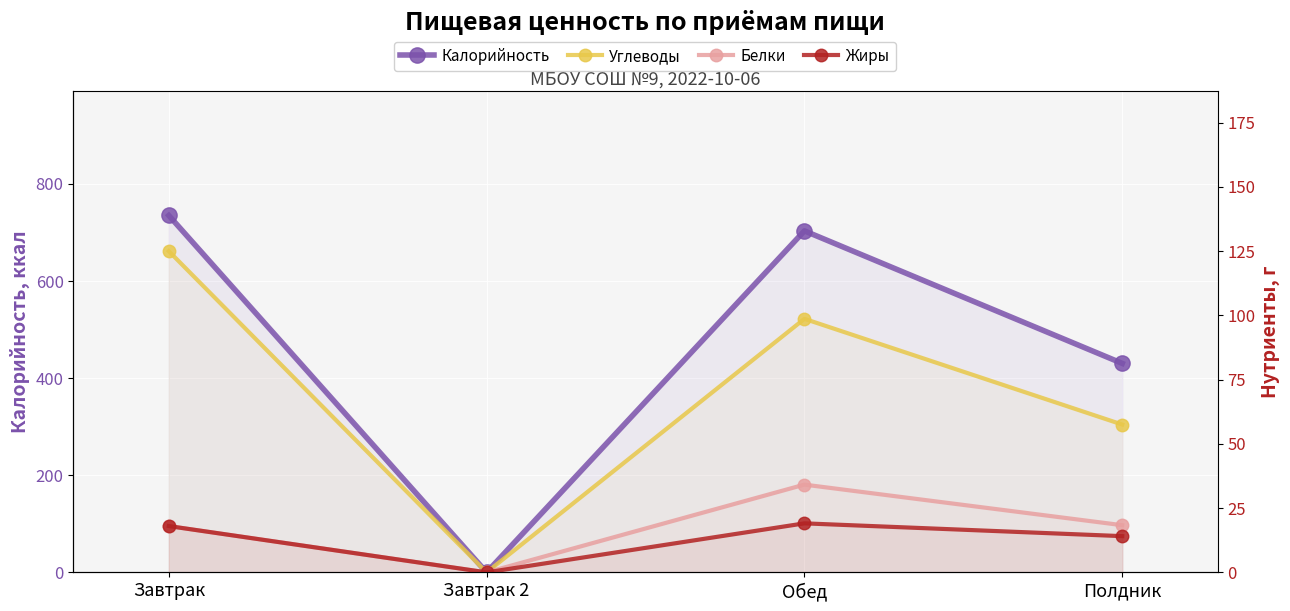

What is the maximum value for Калорийность?

735.0